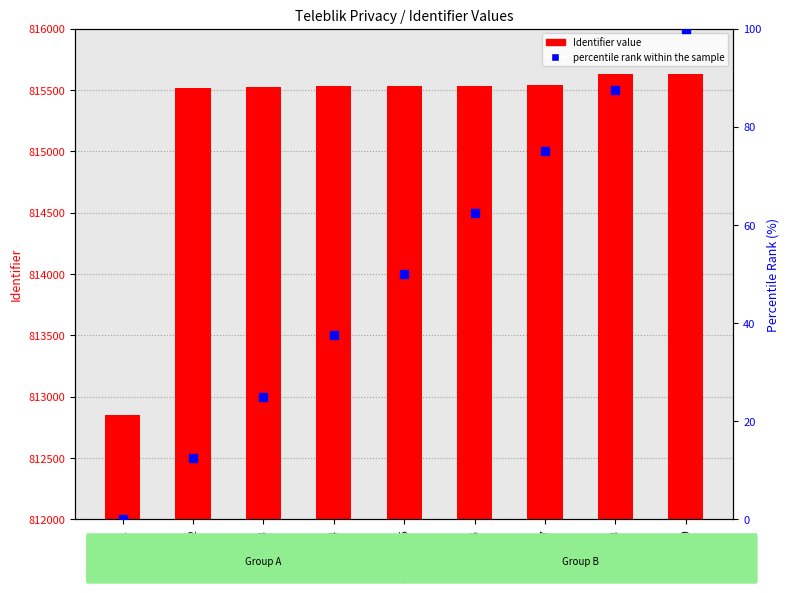

Is the value of percentile rank within the sample at Item04 greater than the value of Identifier value at Item01?

No